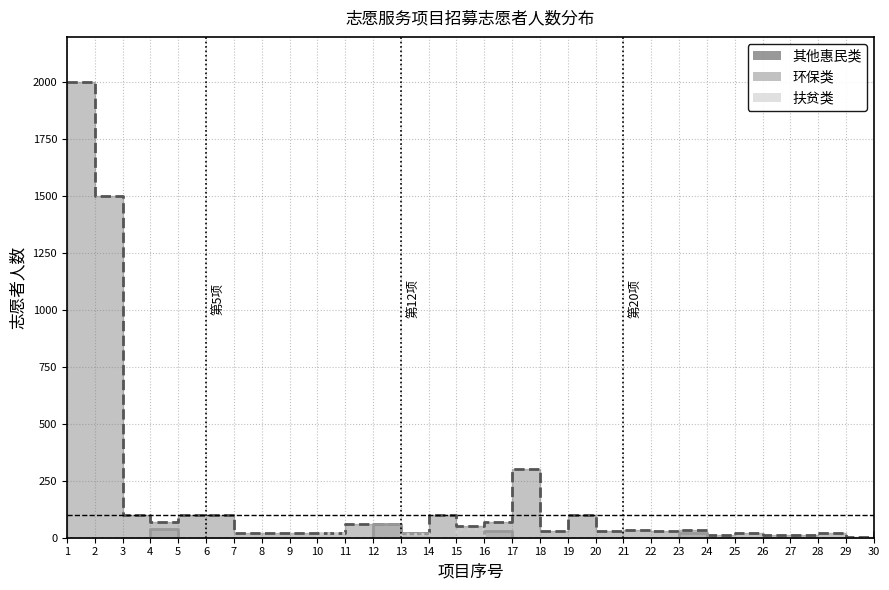

Which category has the lowest value in the 其他惠民类 series?

29